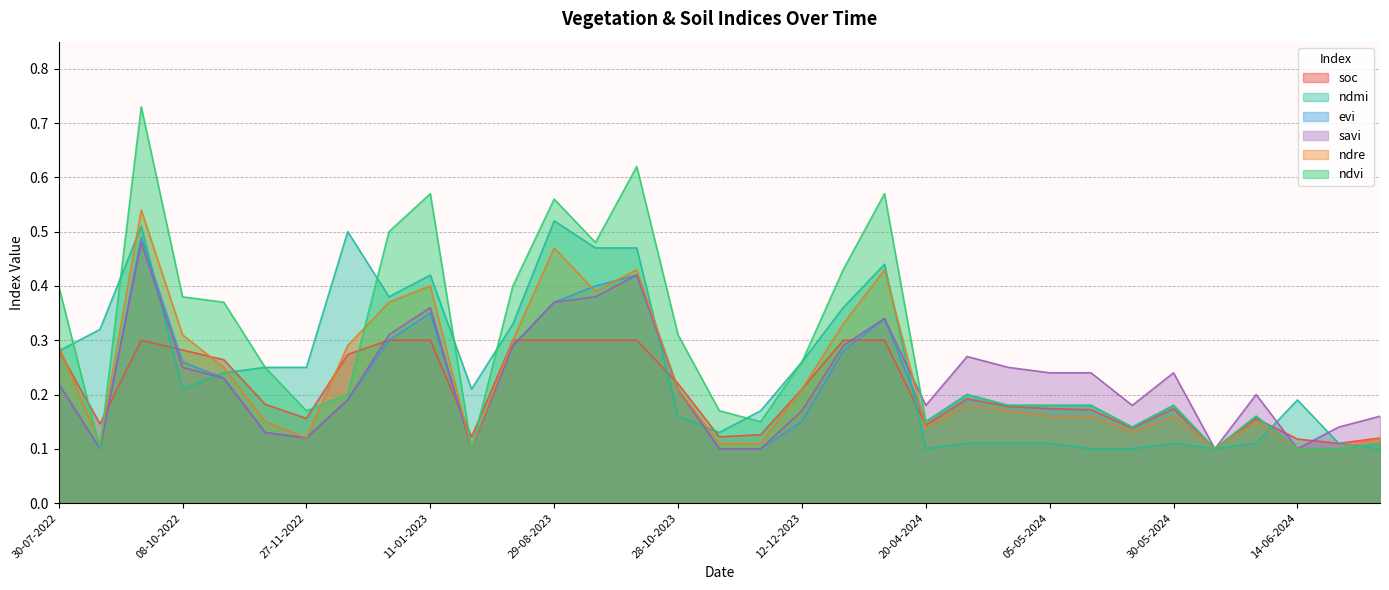

At which category is the sum across all series the highest?

23-09-2022